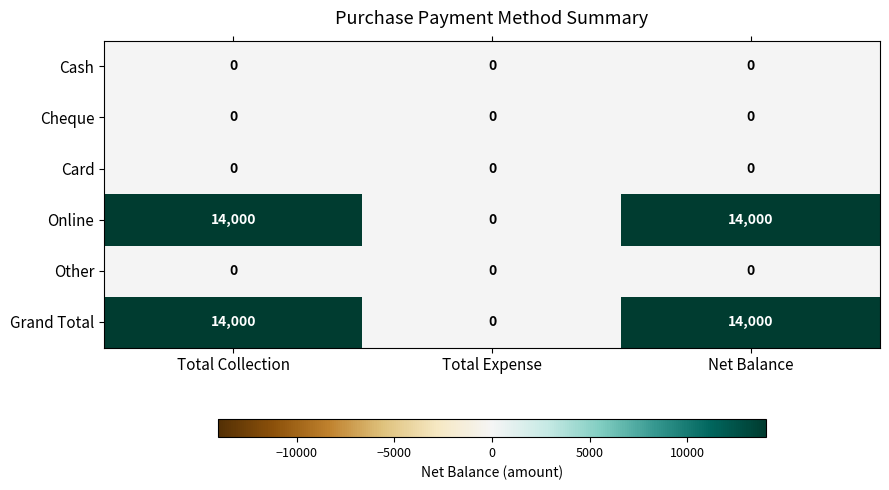

What is the greatest value displayed?

14000